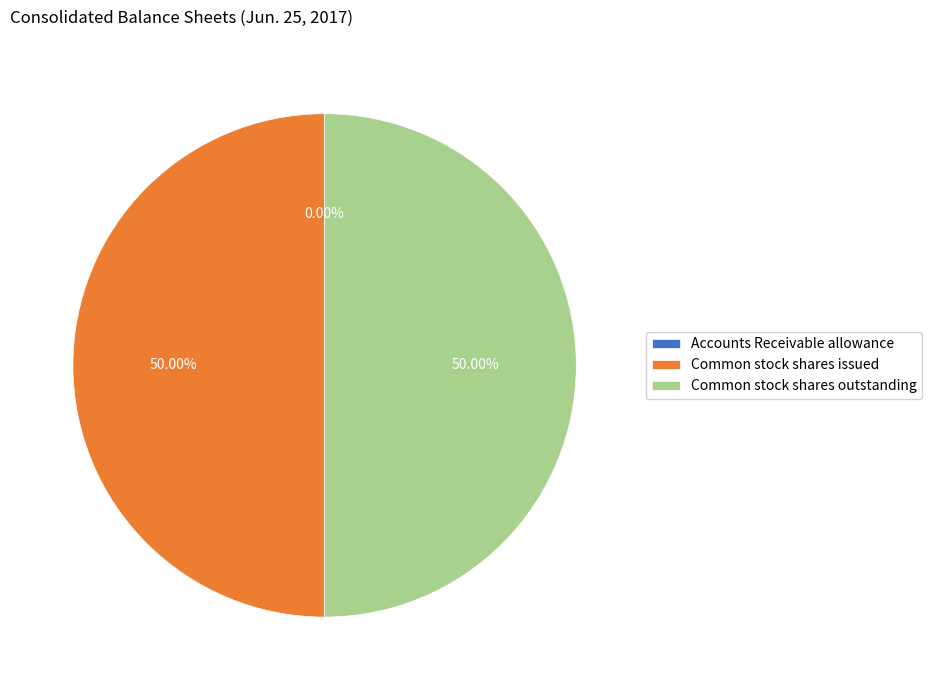

To the nearest percent, what portion does Common stock shares issued represent?

50%